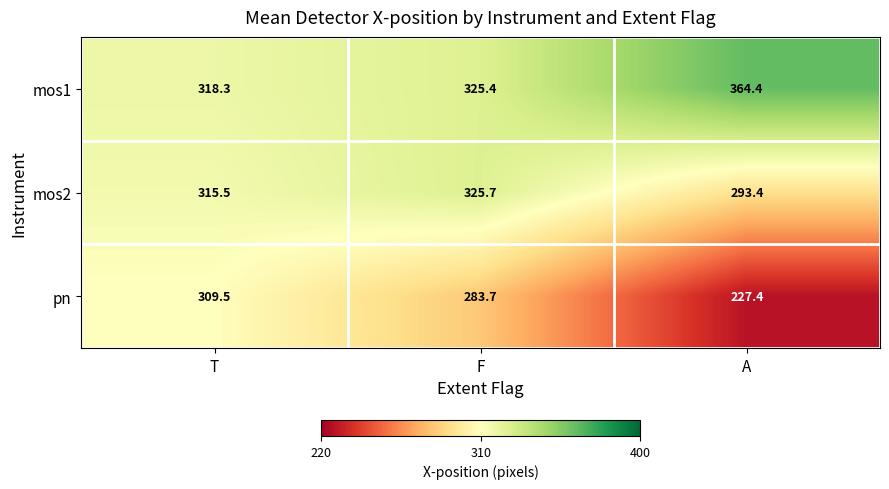

Rank the series by their average value, from lowest to highest.

pn, mos2, mos1